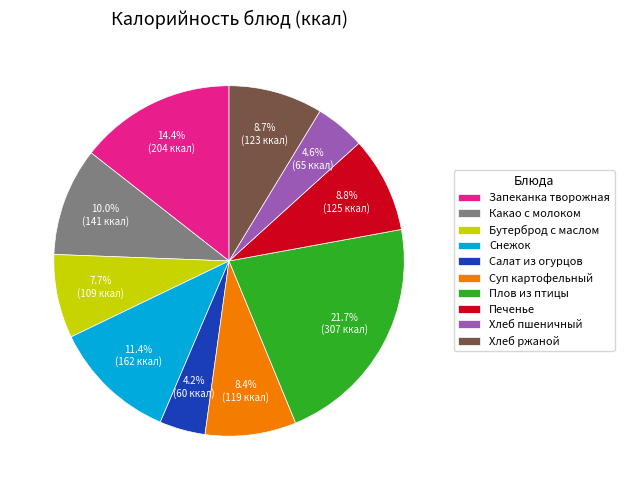

To the nearest percent, what is the average slice percentage?

10%